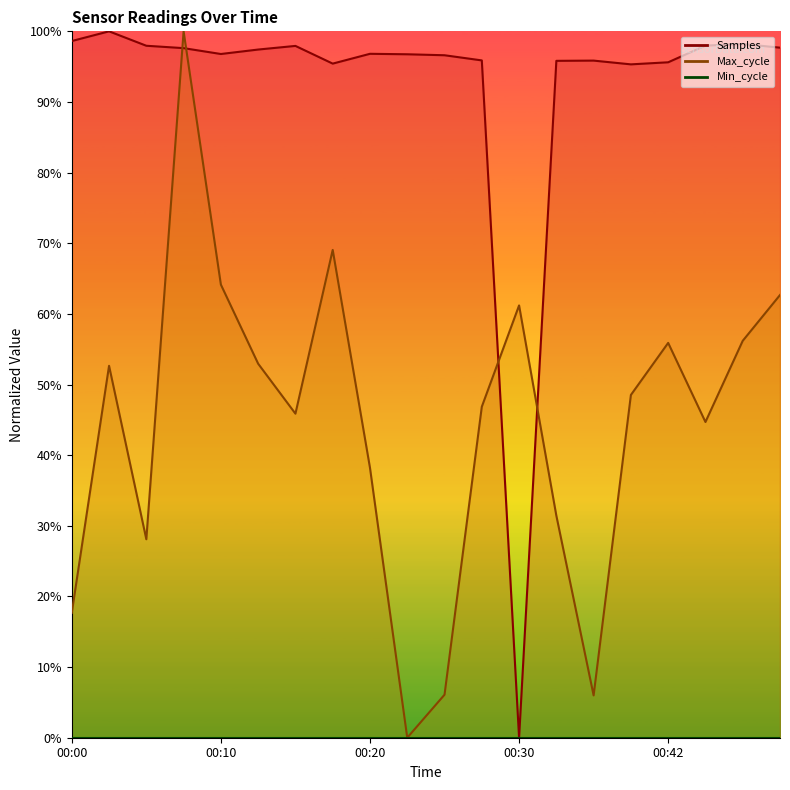

What is the difference between the maximum and minimum values in the Samples series?

100.0